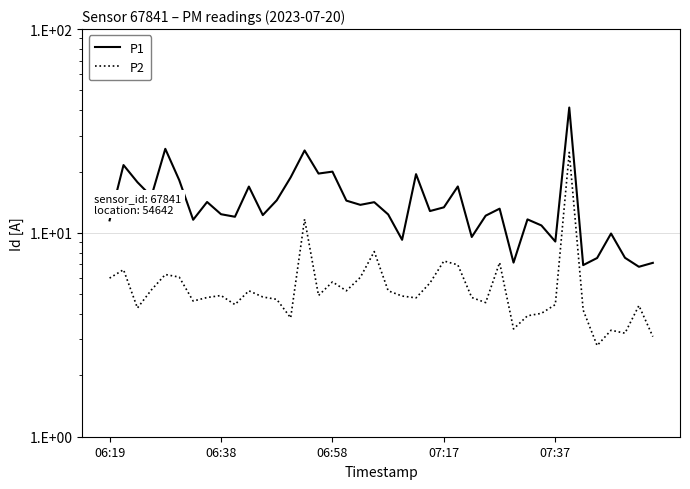

What are all the series names shown in the legend?

P1, P2